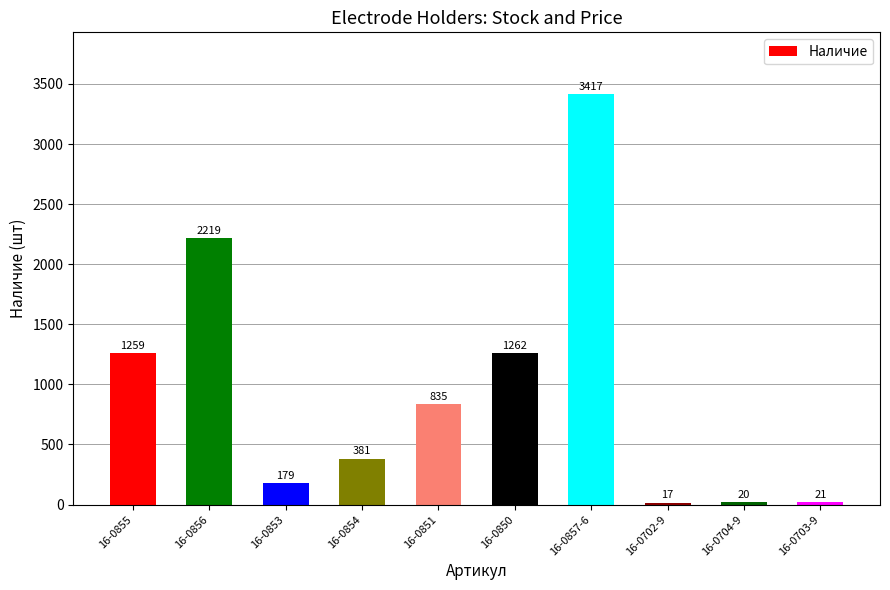

Which category has the highest value across all series?

16-0857-6